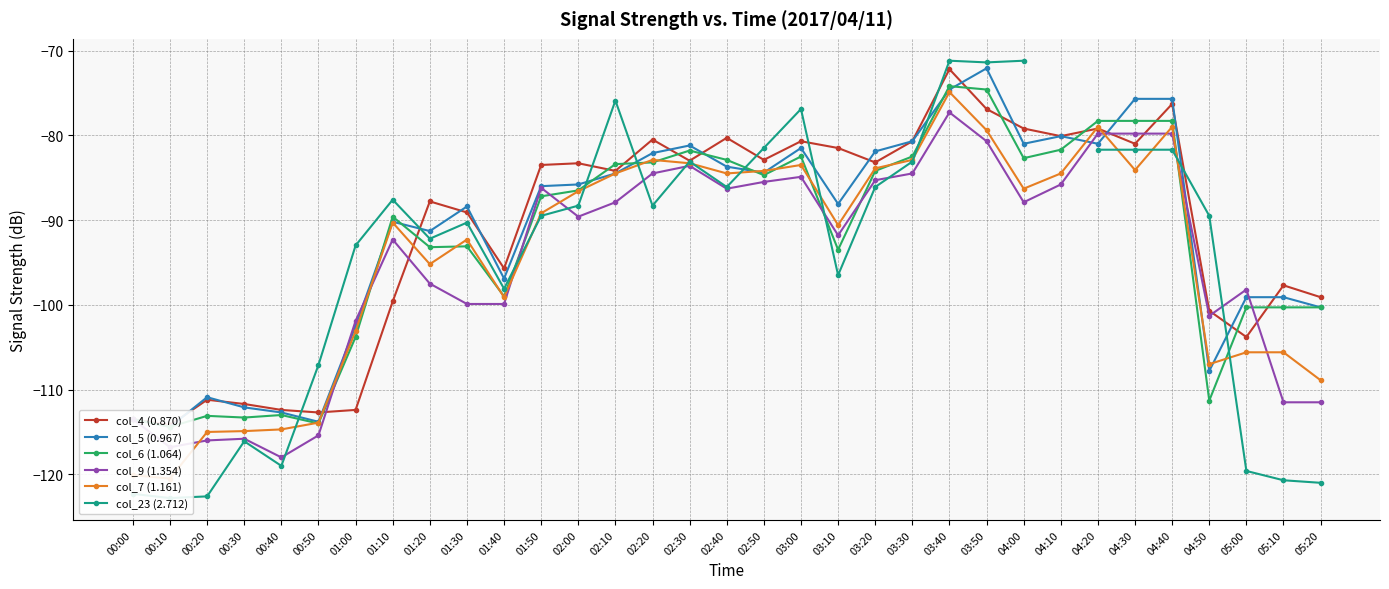

How many distinct data groups are displayed?

6